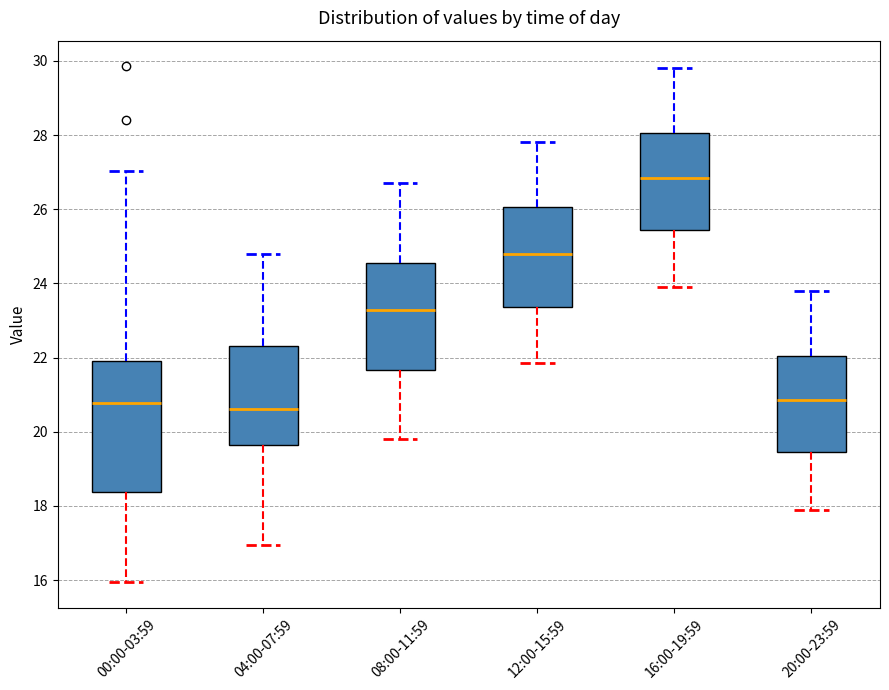

Where does the lower whisker of the box for 04:00-07:59 end on the y-axis? The values are not printed on the chart, so give them approximately, as read against the axis.

17.0